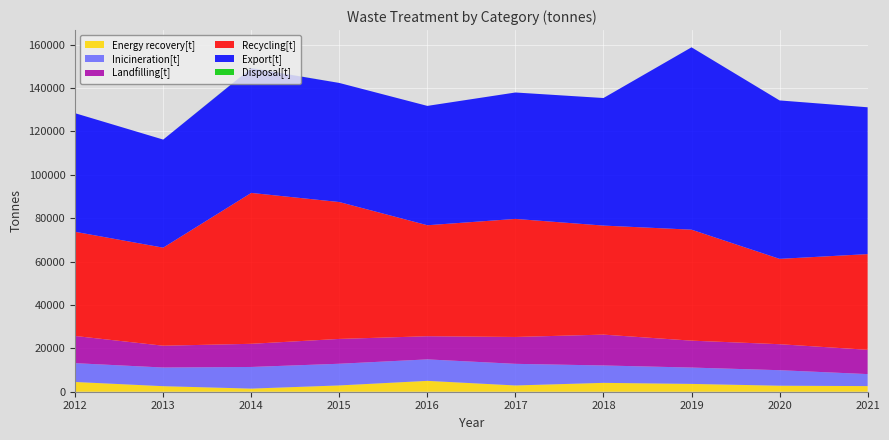

Reading left to right, extract all data points from this chart.

Energy recovery[t]: 4499.5	2556.1	1442.8	2903.9	5014.3	2886.7	4089.5	3605.9	2773.1	2594.9
Inicineration[t]: 8658.4	8597.1	9966.5	9986.6	9888.0	9962.3	8010.2	7529.5	7143.9	5527.1
Landfilling[t]: 12536.7	10048.9	10674.9	11444.2	10674.0	12387.7	14218.6	12406.0	11982.6	11204.4
Recycling[t]: 48005.5	45193.2	69542.7	63091.3	51151.8	54409.3	50254.0	51144.6	39334.8	44091.7
Export[t]: 54657.0	49814.0	57504.0	54882.0	55007.0	58265.0	58789.0	84047.0	73022.0	67679.0
Disposal[t]: 0.0	0.0	70.3	0.0	0.0	0.0	0.3	4.1	0.0	0.0